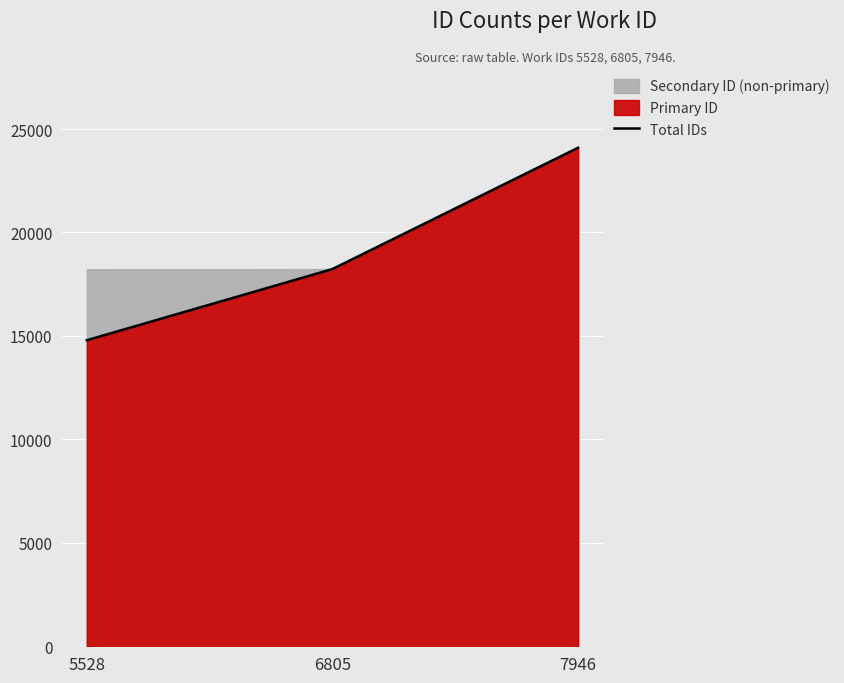

What is the average value?

19039